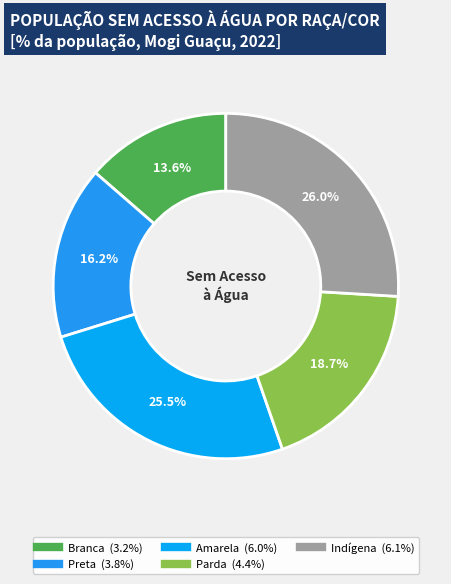

To the nearest percent, what percentage of the pie is Parda?

19%